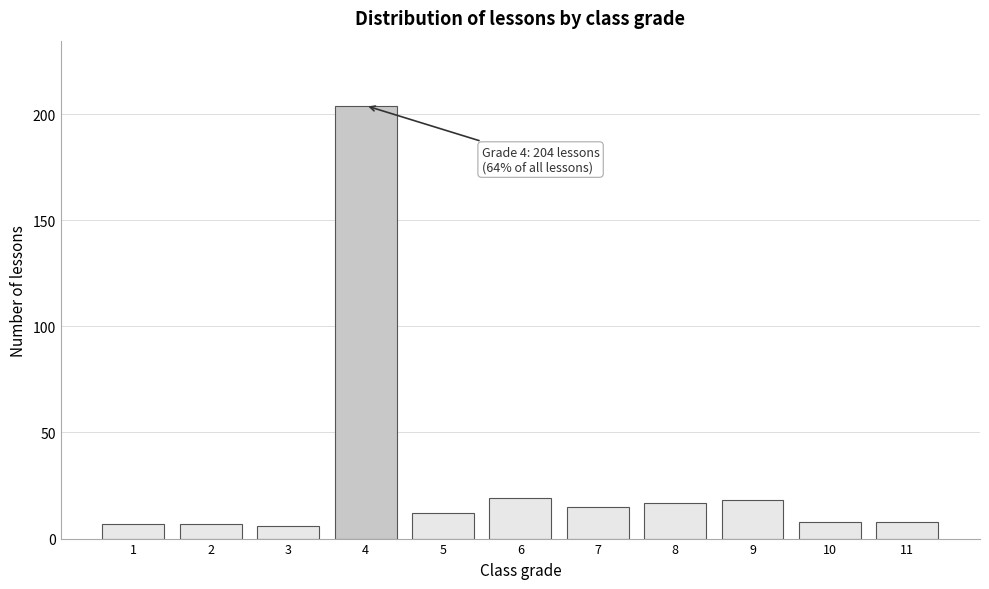

Reading left to right, extract all data points from this chart.

7	7	6	204	12	19	15	17	18	8	8